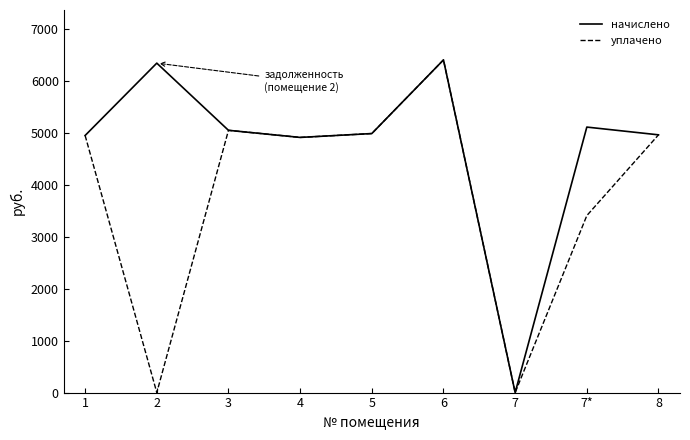

Which series has the largest total across all categories?

начислено